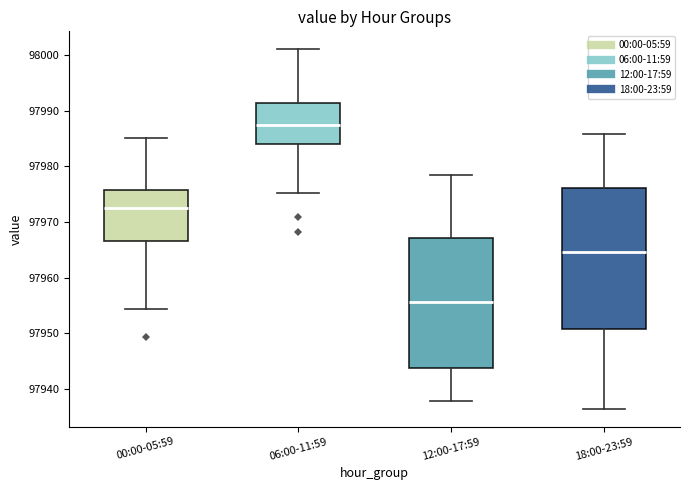

Which box is the tallest, from its lower edge to its upper edge?

18:00-23:59